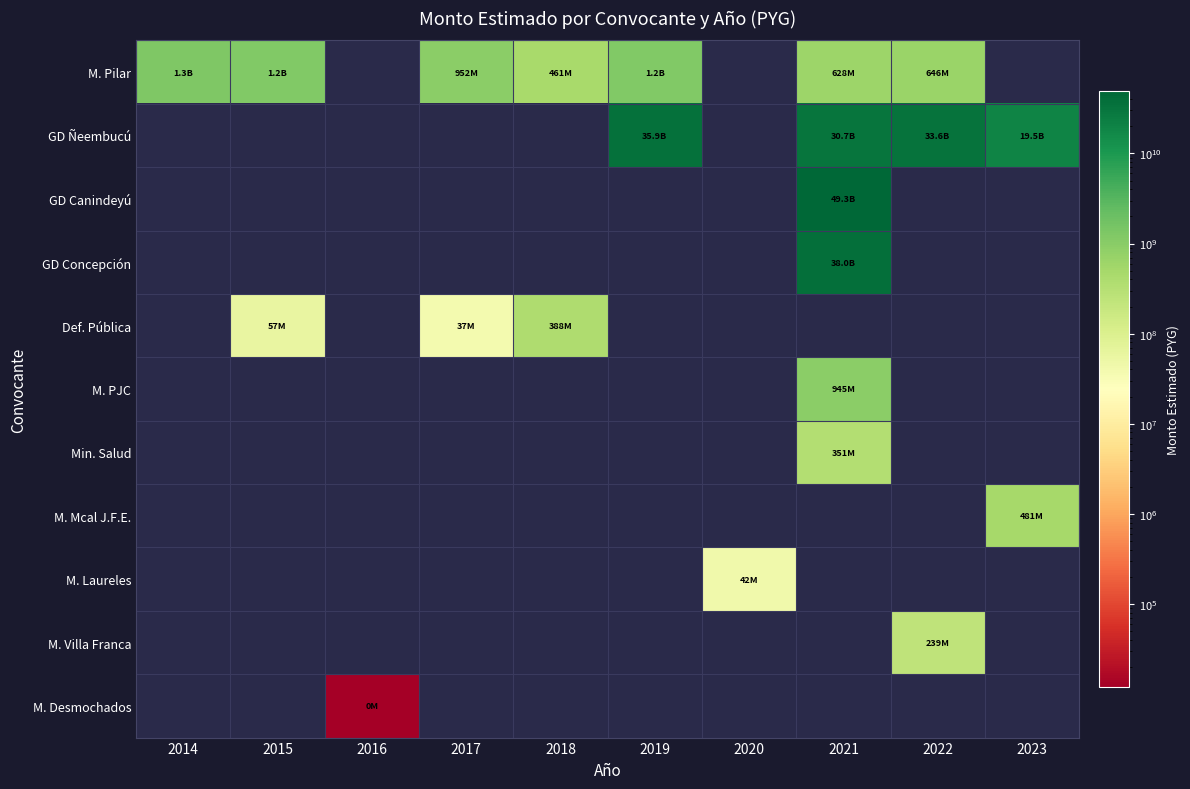

What is the greatest value displayed?

49278768000.0